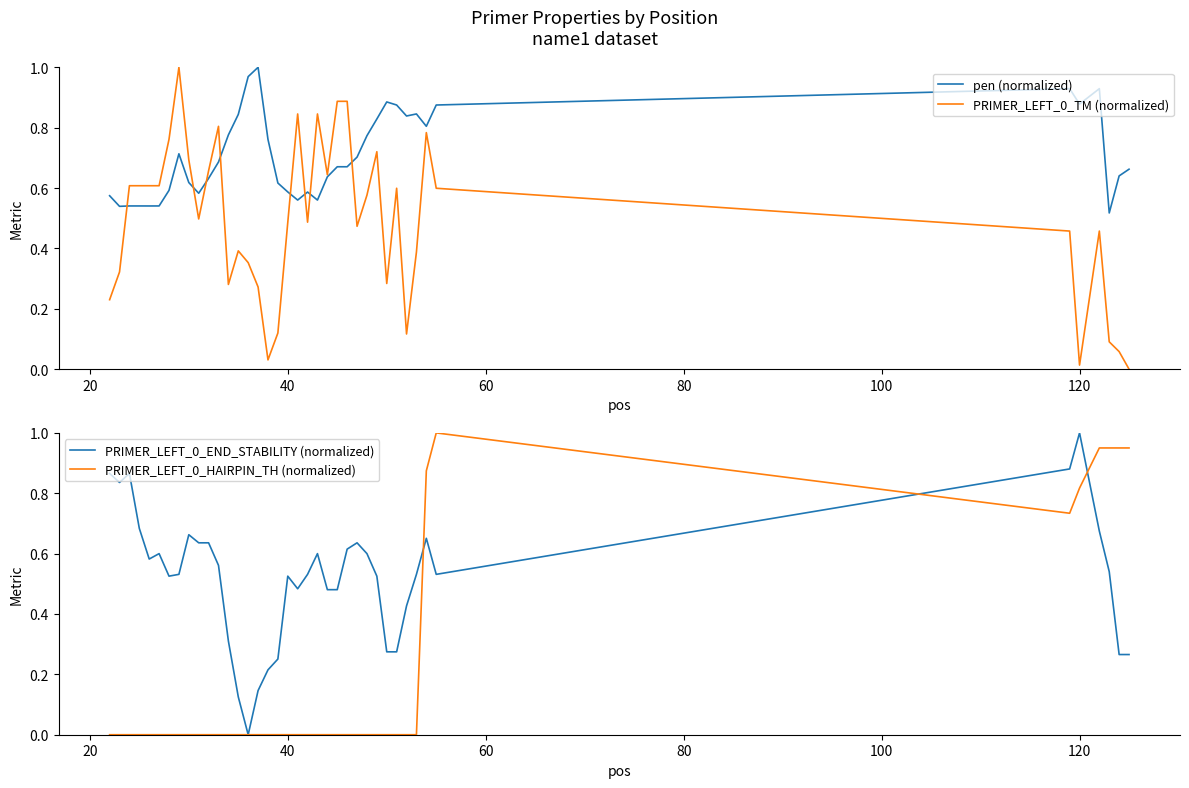

What is the average value of the PRIMER_LEFT_0_HAIRPIN_TH (normalized) series?

0.2